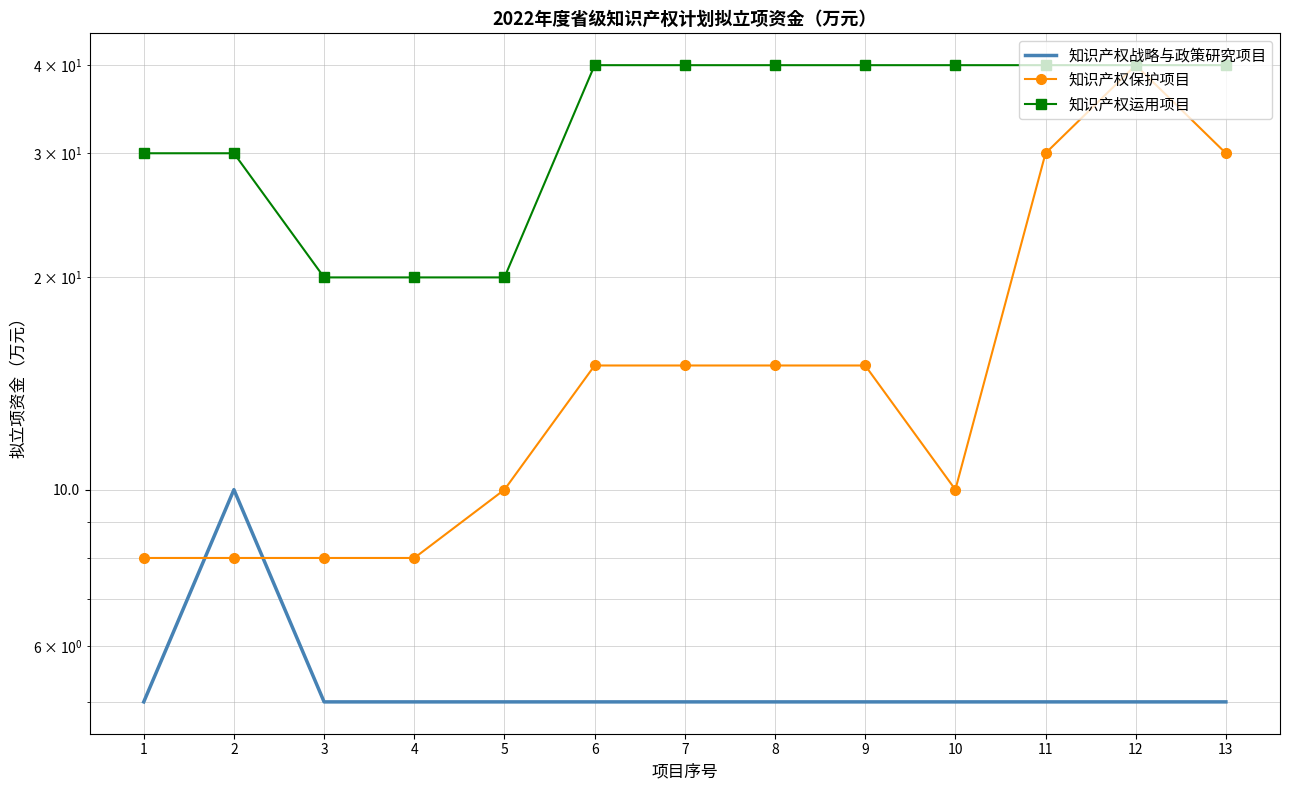

List the series in order of their overall mean, lowest first.

知识产权战略与政策研究项目, 知识产权保护项目, 知识产权运用项目